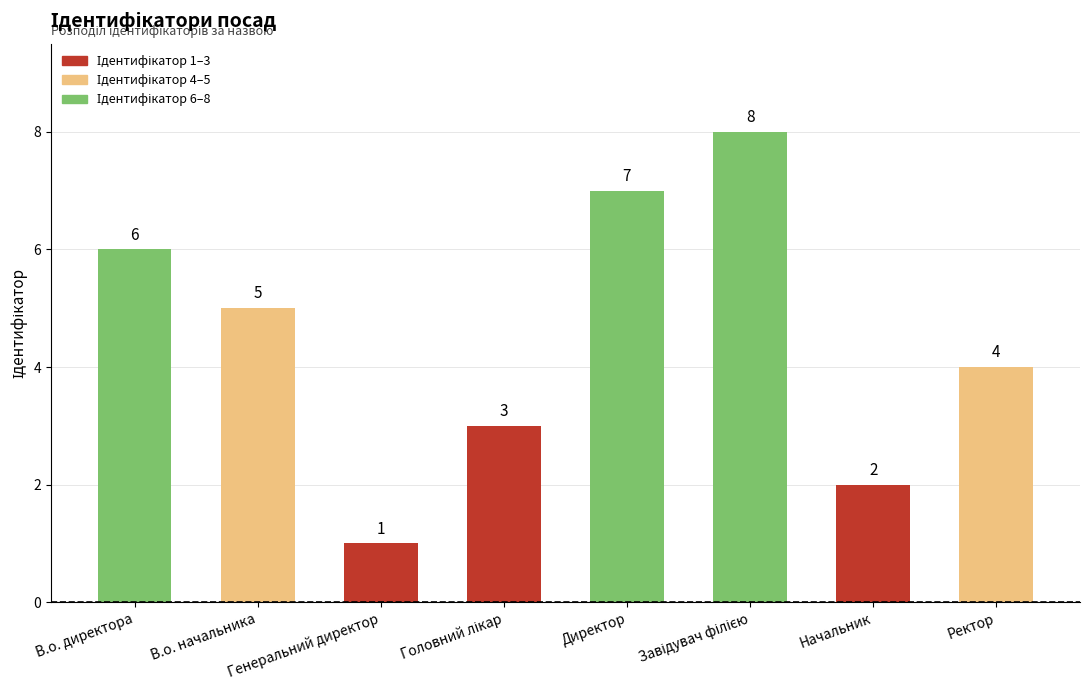

How many distinct data groups are displayed?

1